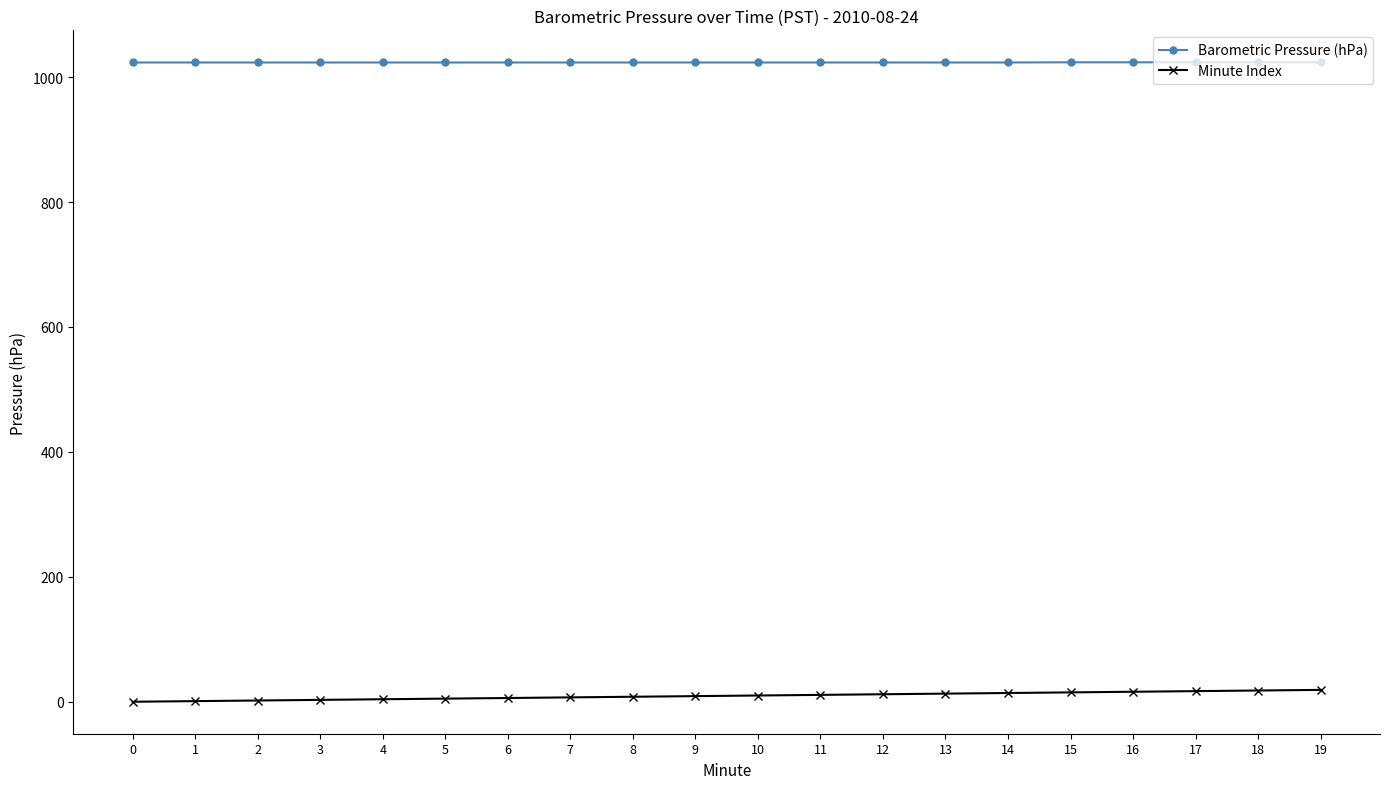

What is the difference between the maximum and second lowest values in the Minute Index series?

18.0